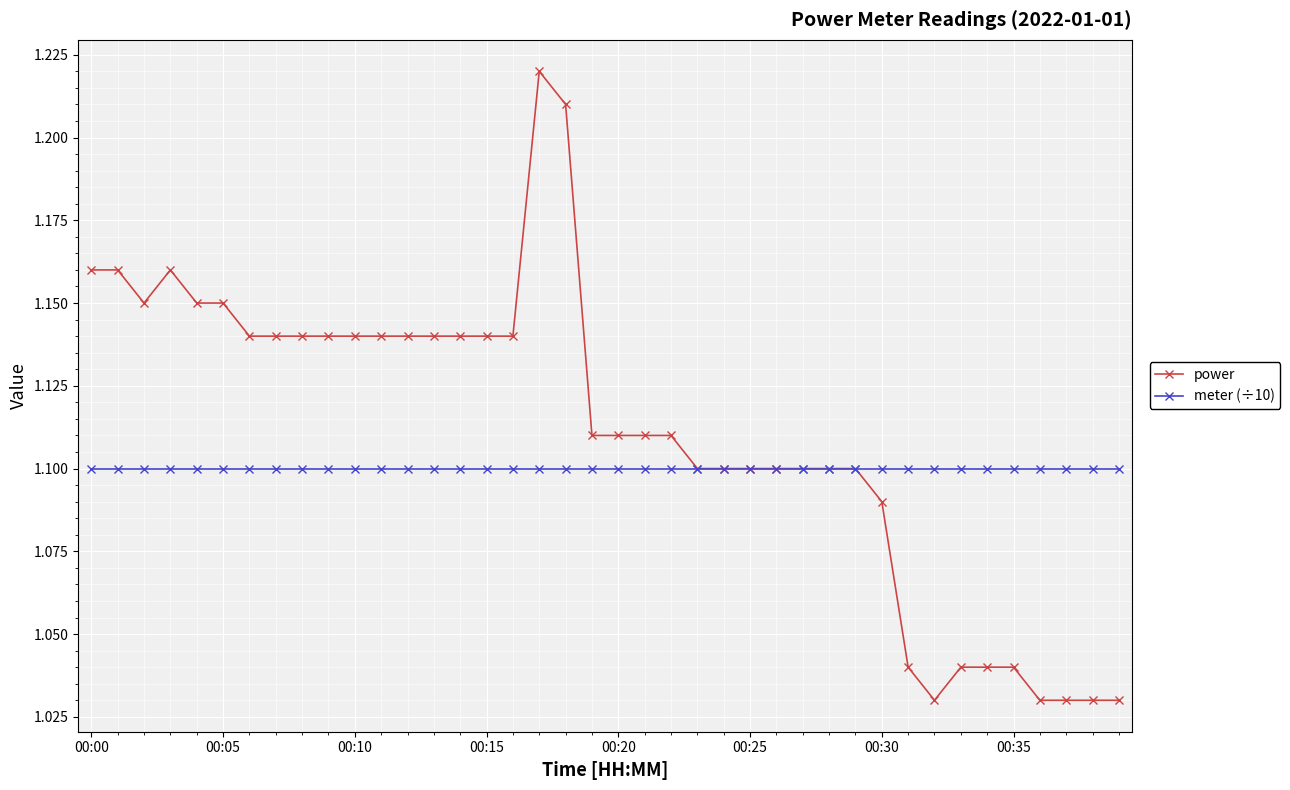

List the series in order of their peak value, lowest first.

meter (÷10), power